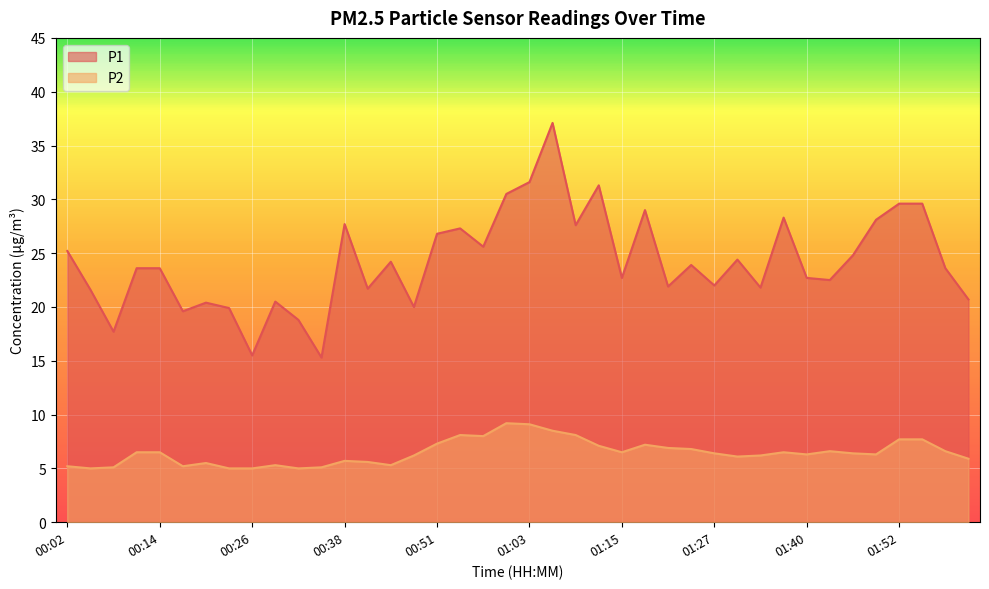

At which category does P1 reach its first local valley?

00:08